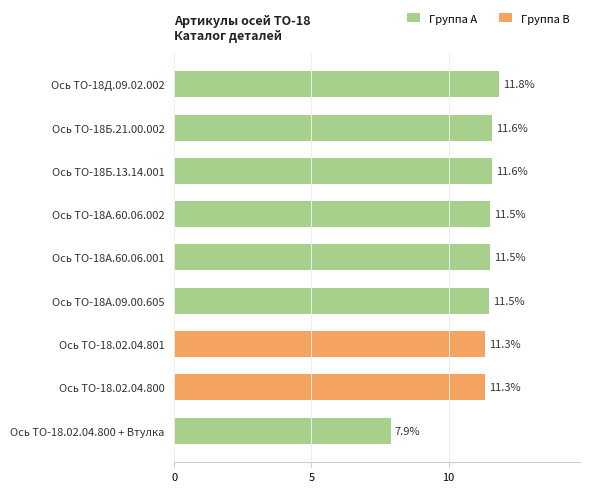

What is the smallest value displayed?

7.9